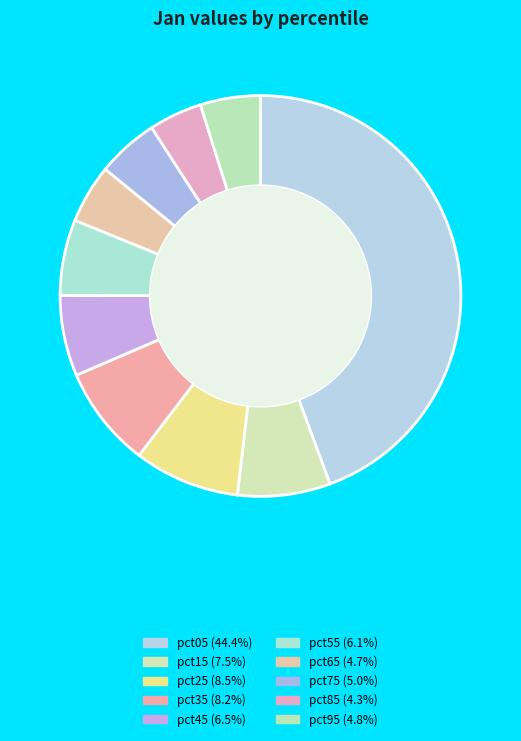

How many segments does this pie chart have?

10